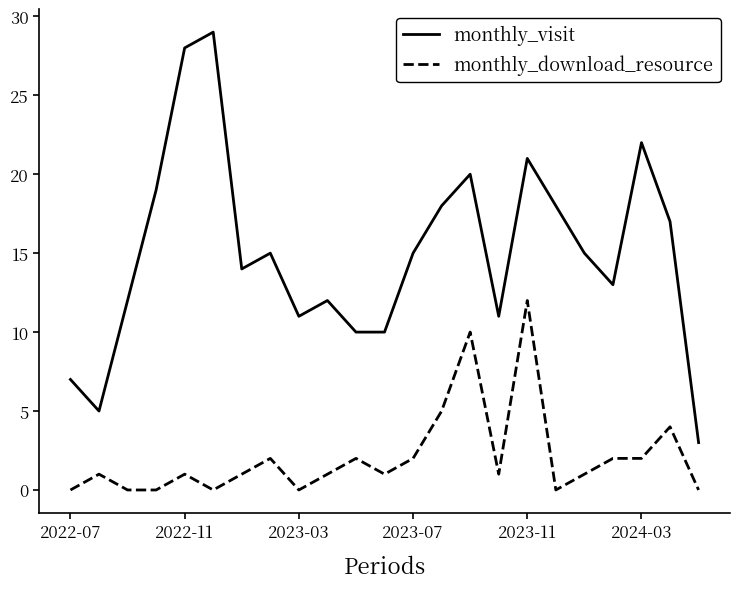

True or false: monthly_visit and monthly_download_resource cross at least once.

False